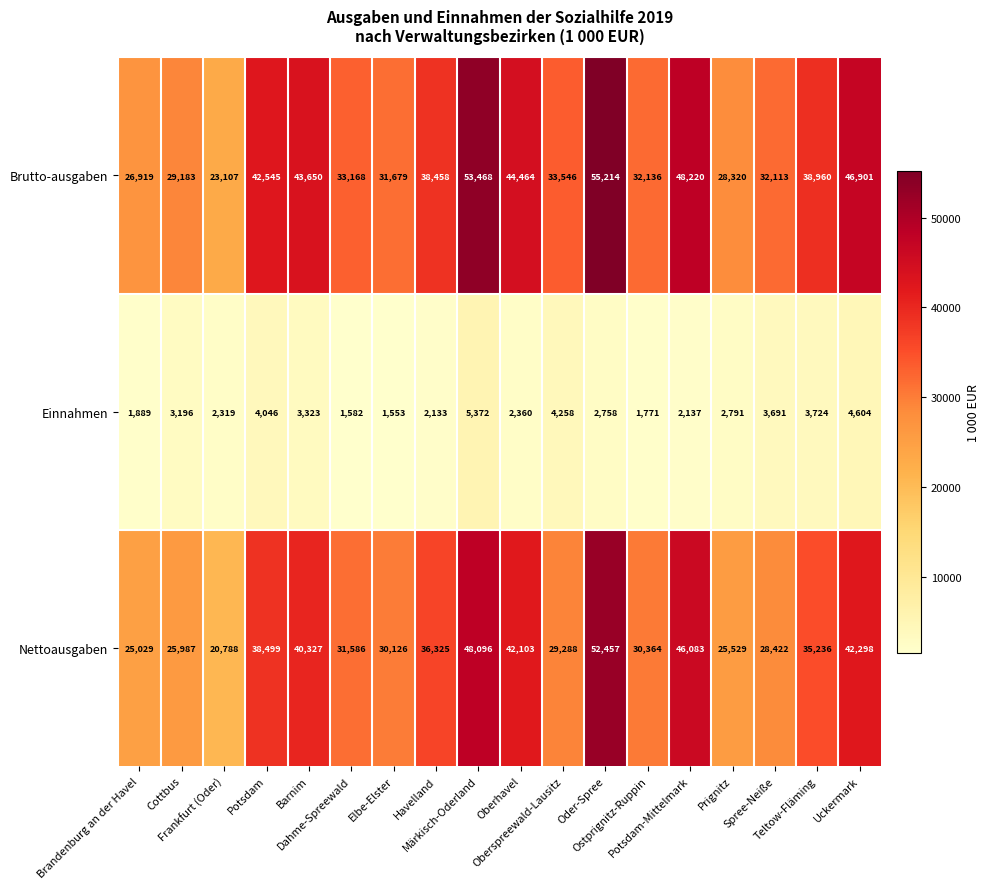

Which series has the largest range (max minus min)?

Brutto-ausgaben